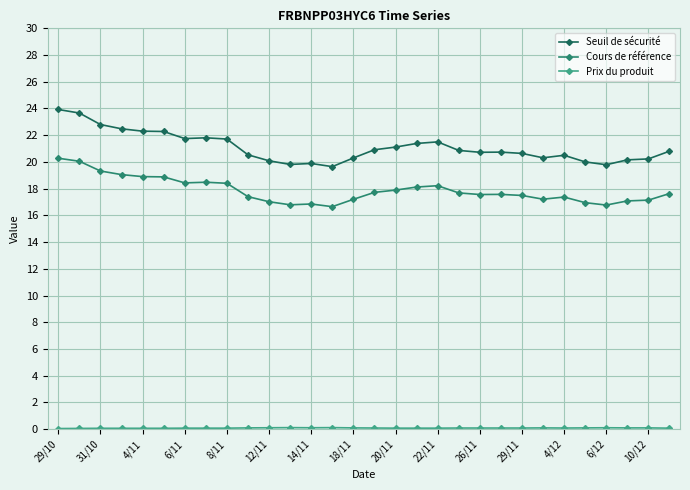

How many distinct data groups are displayed?

3